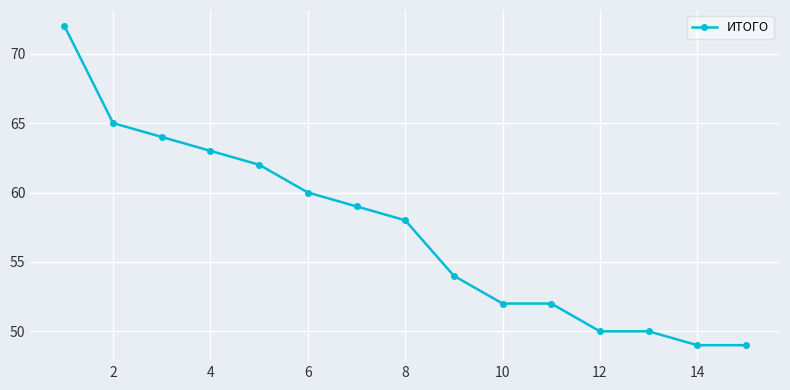

What is the average value?

57